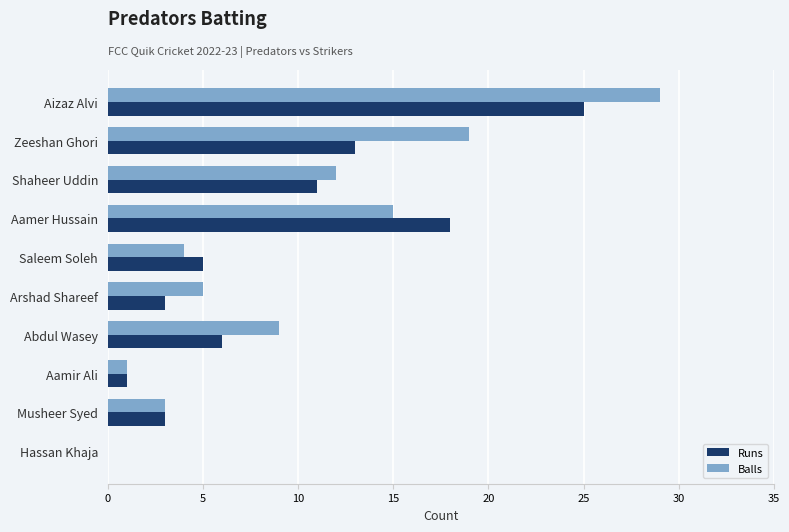

What is the sum of the Runs values at Musheer Syed and Arshad Shareef?

6